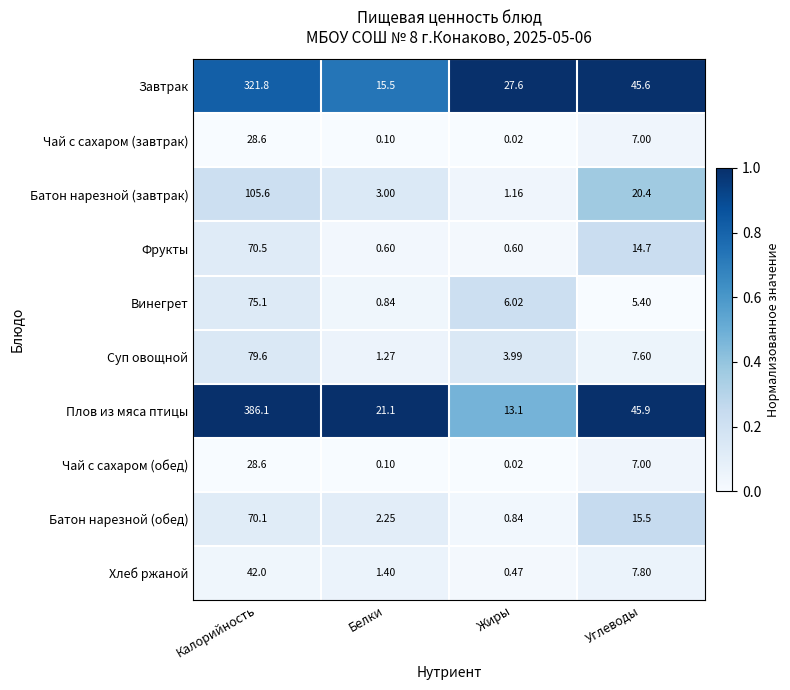

Which label corresponds to the smallest value in the chart?

Жиры